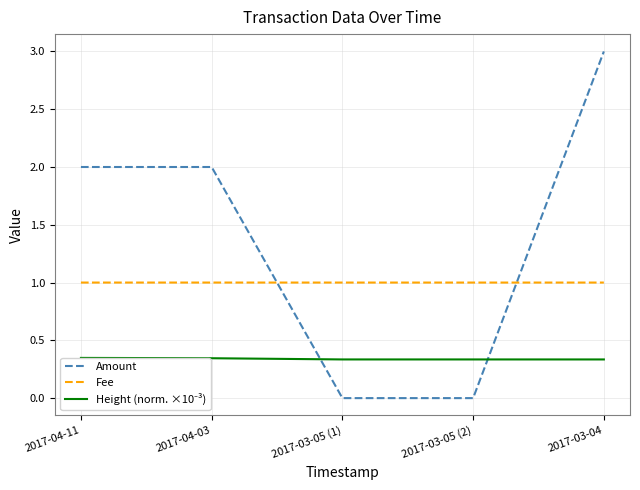

True or false: Fee and Height (norm. ×10⁻³) intersect in this chart.

False